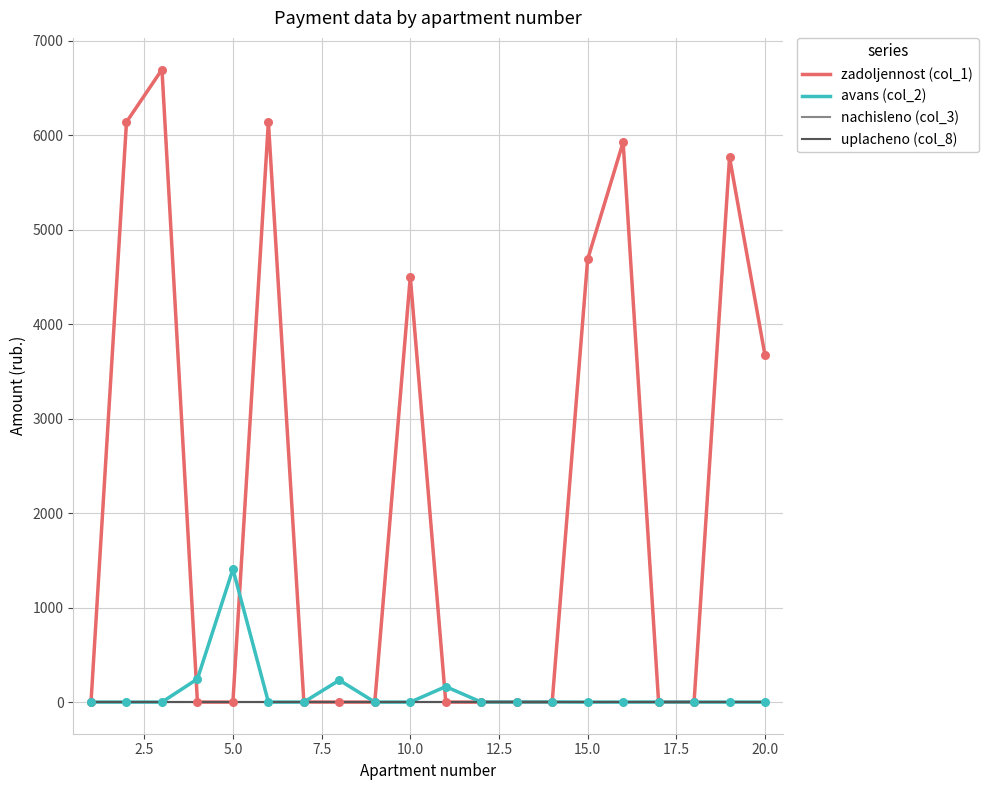

Which series has the largest Y range (max minus min)?

zadoljennost (col_1)